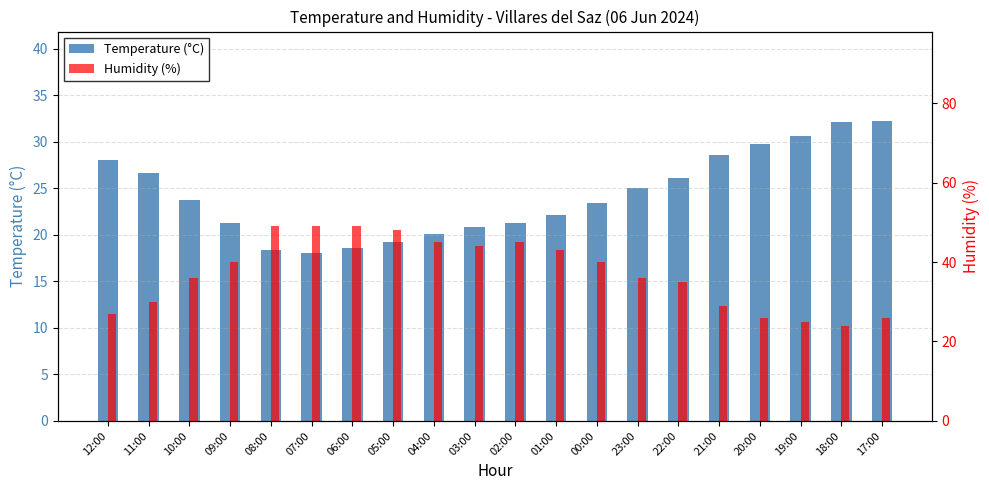

The value of Temperature (°C) at 22:00 is 44.3. True or false?

False